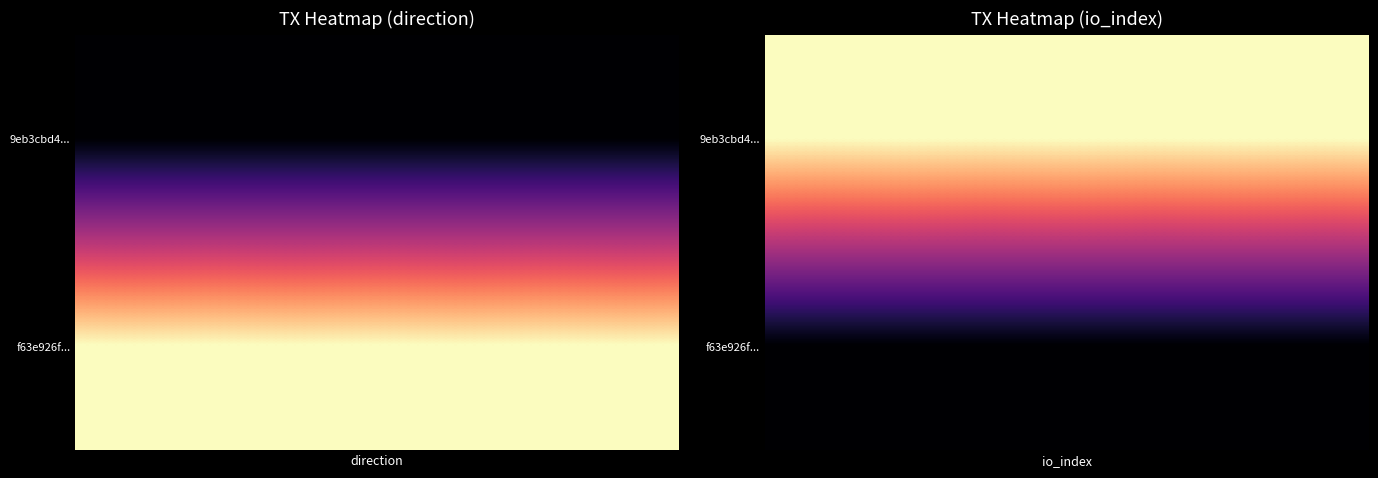

List the labels in order of f63e926f3d061c4d62aa6691a0c81c1858f2ff3 value, smallest first.

-1, 1